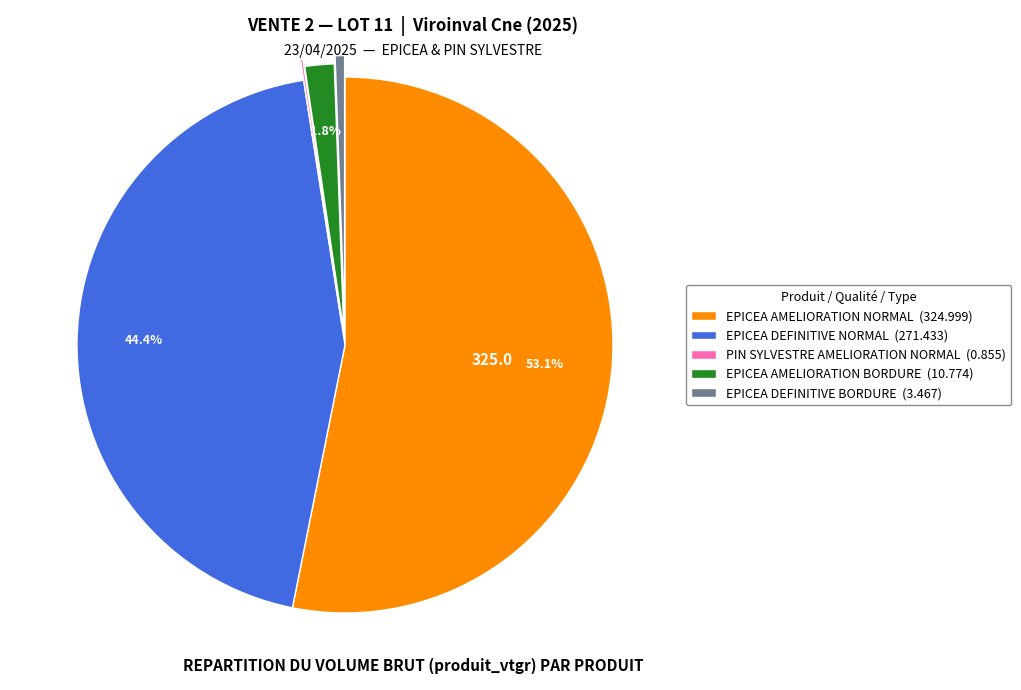

Does any single category account for the majority?

Yes